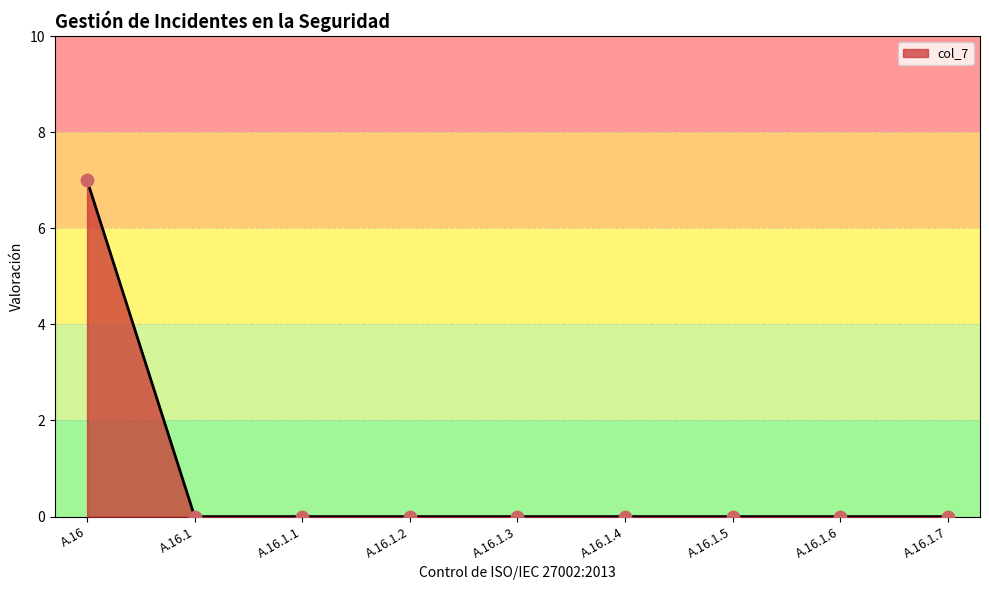

What is the change in value from A.16 to A.16.1.3?

-7